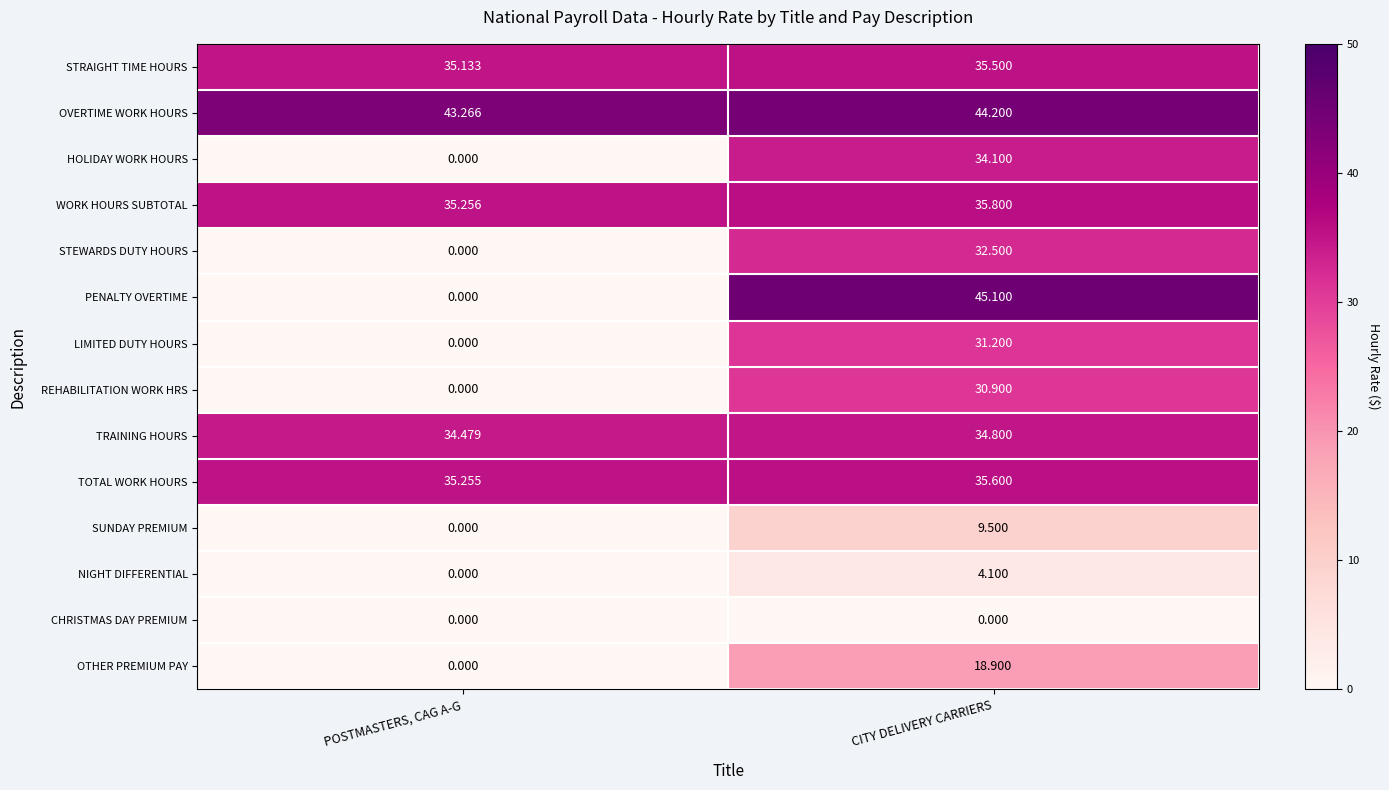

At how many categories does at least one series exceed 18?

2